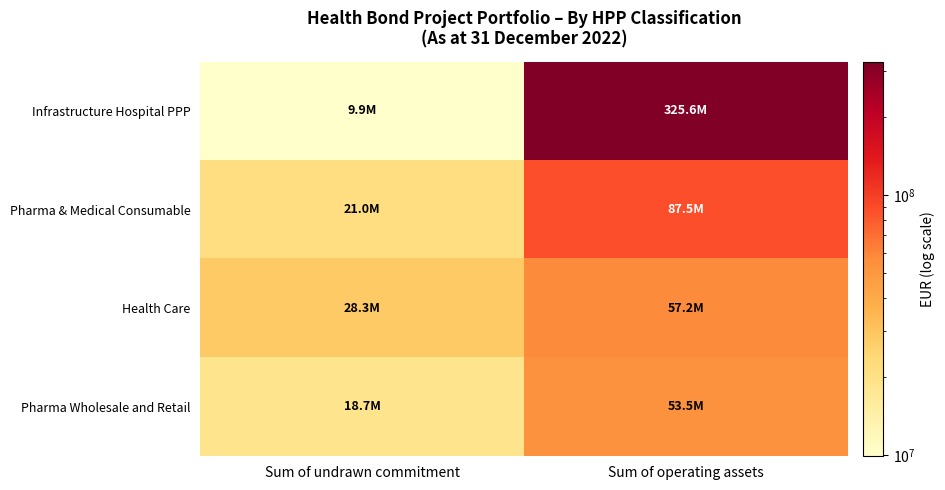

Which has a higher value, Sum of operating assets or Sum of undrawn commitment?

Sum of operating assets